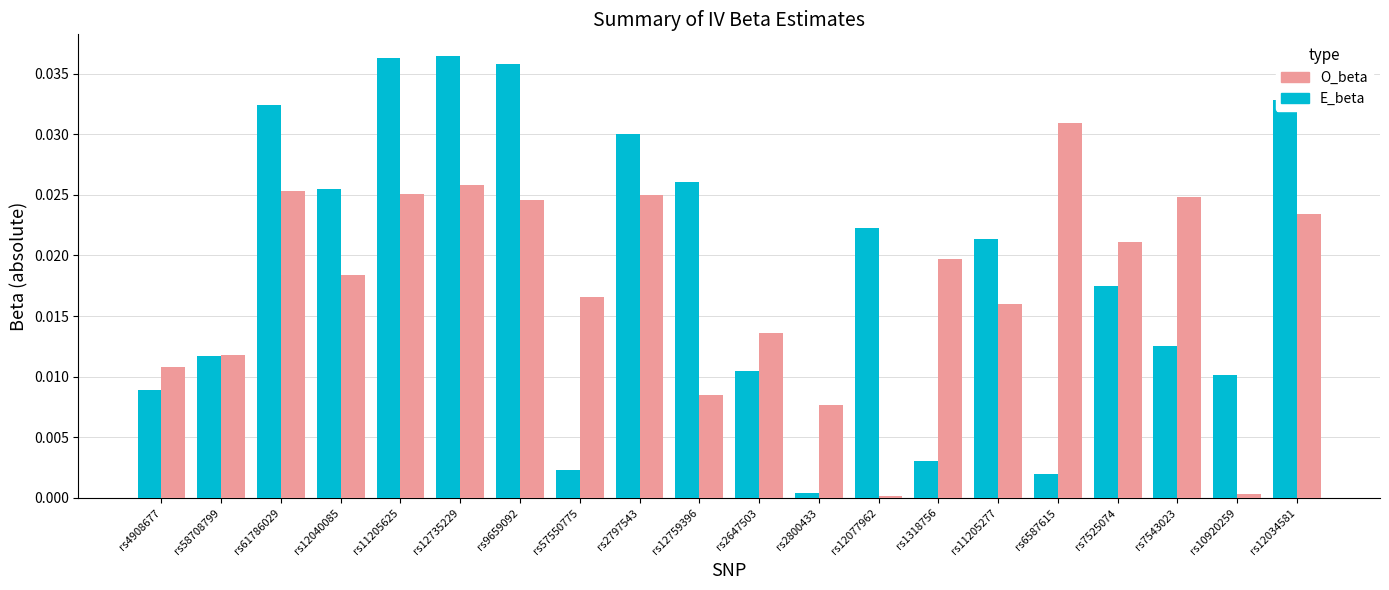

Which series changed the most between rs58708799 and rs7525074?

O_beta